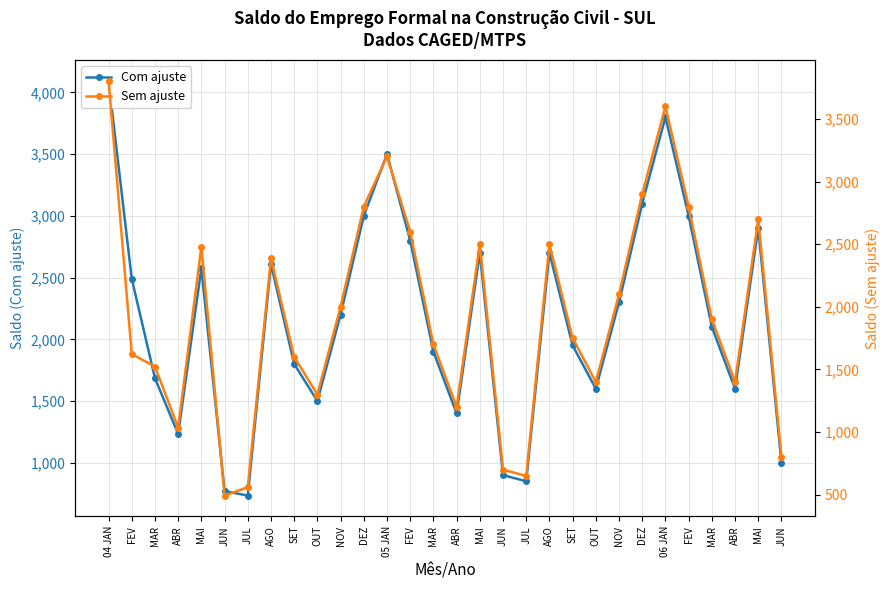

Between MAI and ABR, which is larger?

MAI